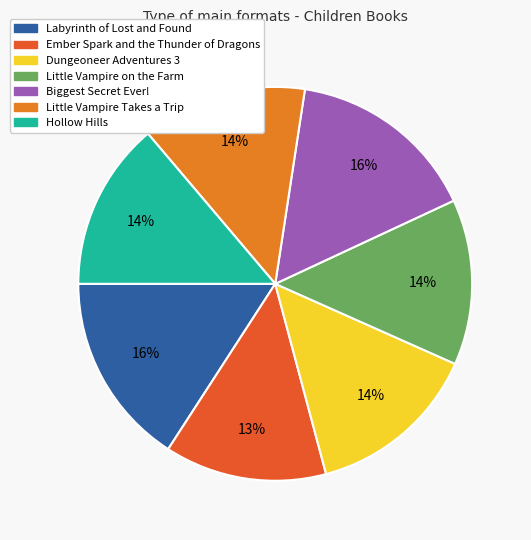

Does Hollow Hills account for over 50% of the chart?

No